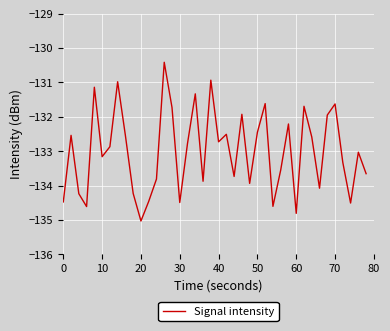

What is the minimum value shown in the chart?

-135.0